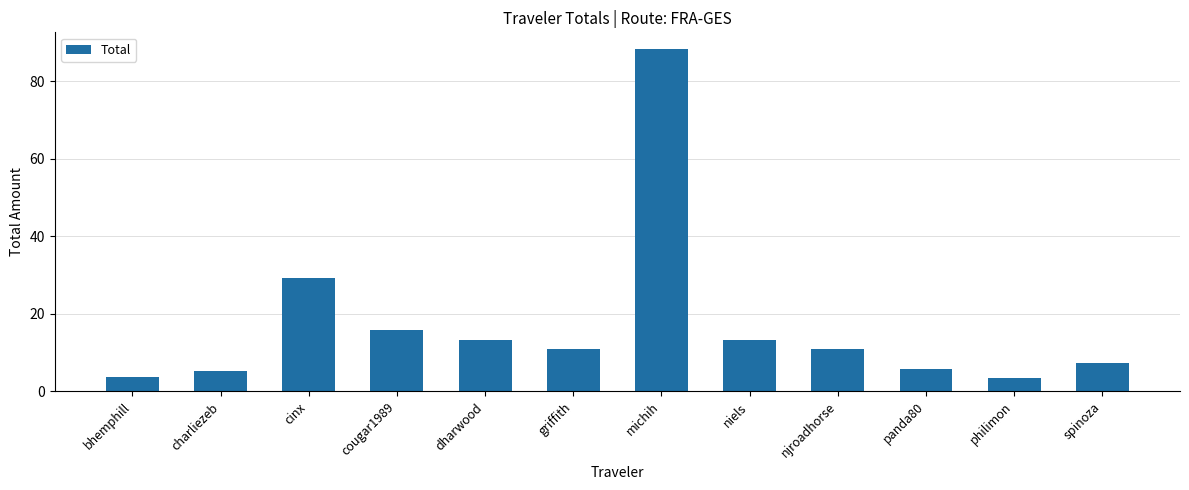

What is the ratio of the value at dharwood to the value at bhemphill?

3.5